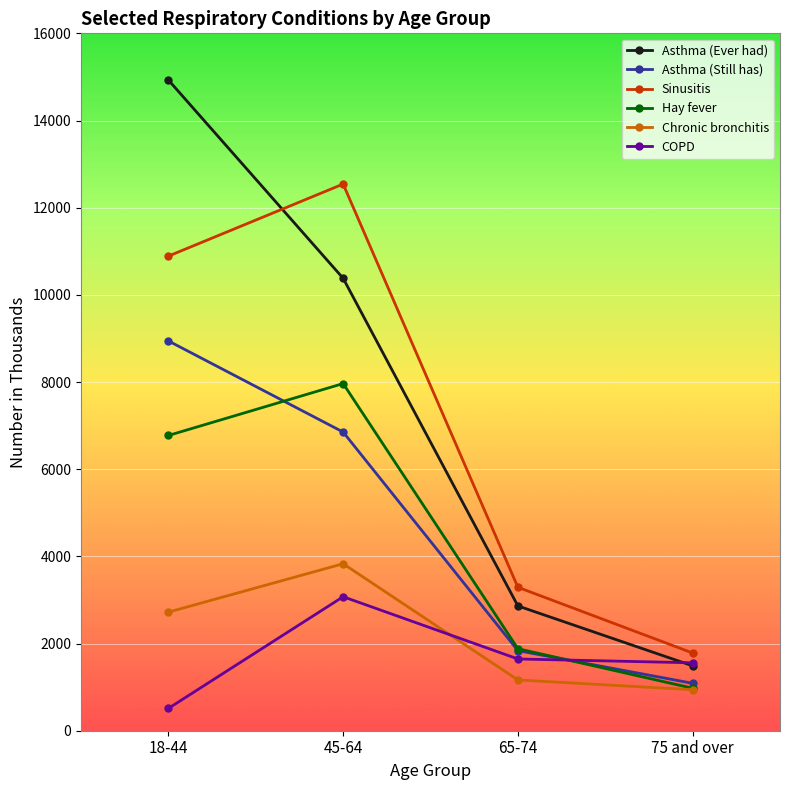

Is the value of Sinusitis at 75 and over greater than the value of Asthma (Still has) at 45-64?

No